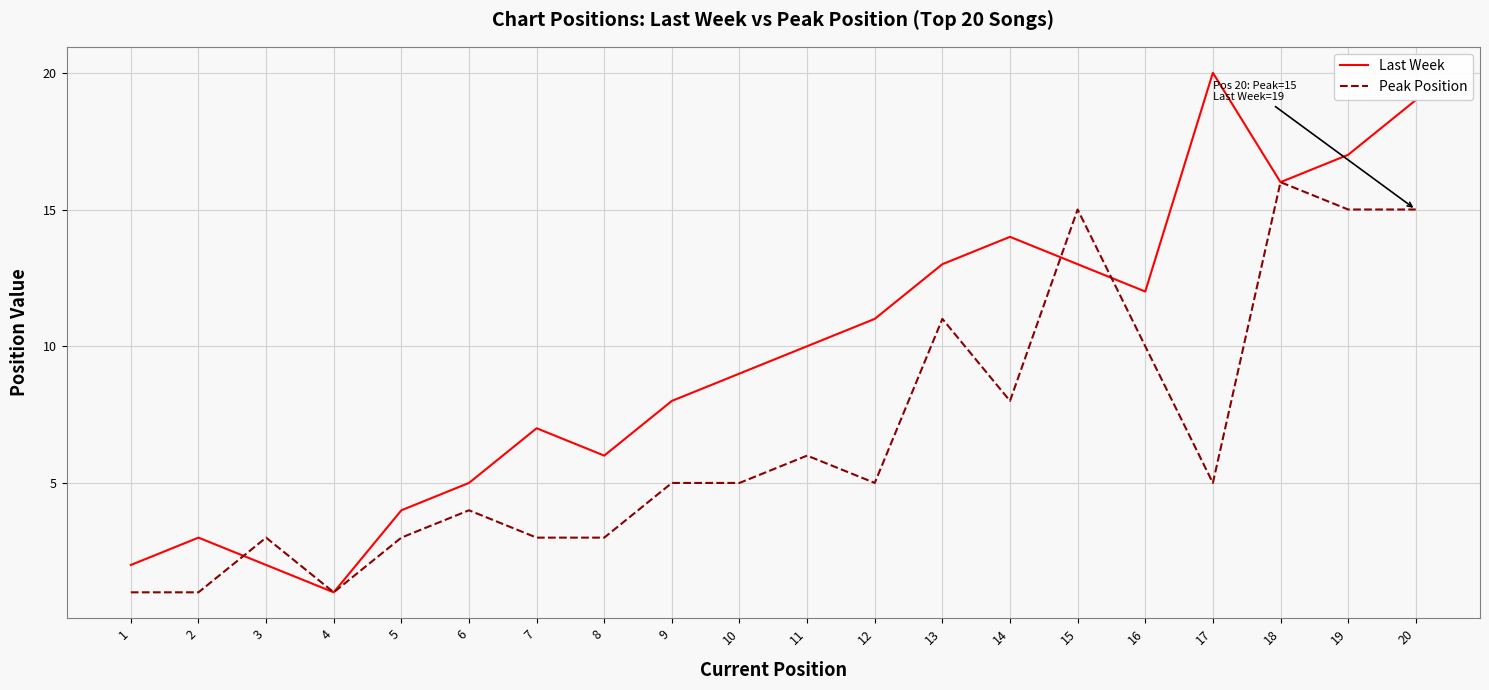

Between 17 and 19, which series saw the biggest shift?

Peak Position